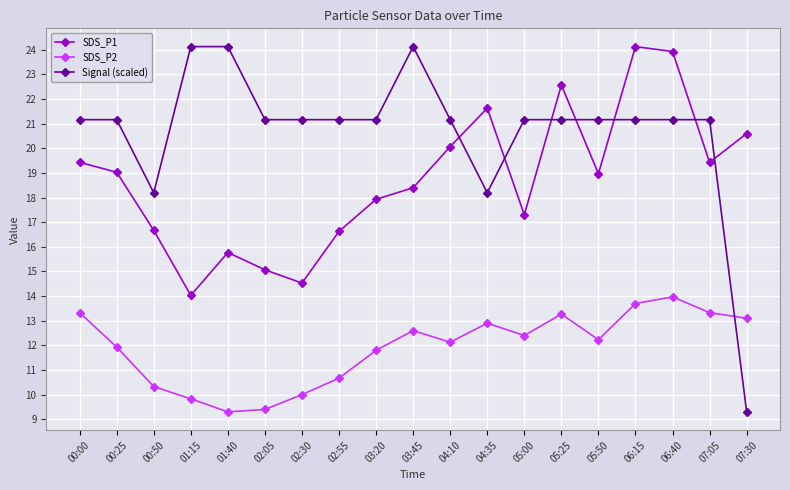

Which series changed the most between 00:25 and 07:05?

SDS_P2